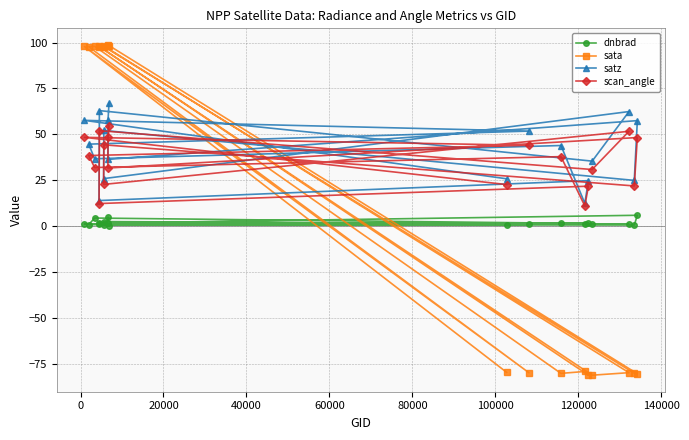

What is the maximum value shown in the chart?

98.7